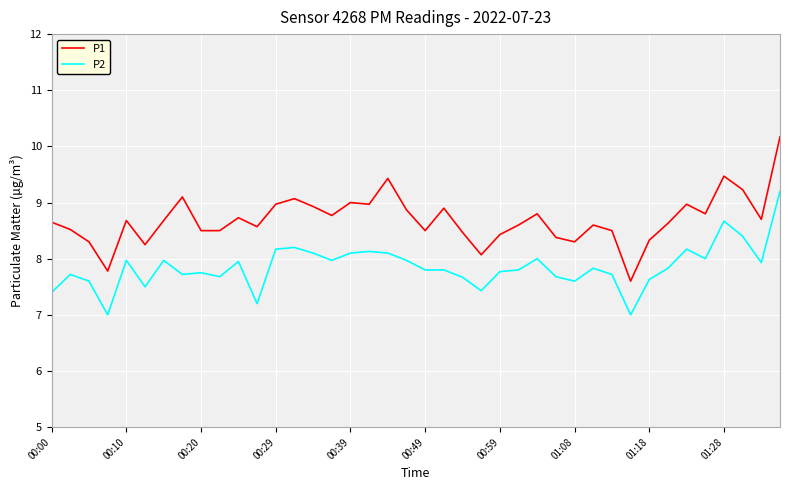

True or false: P2 and P1 intersect in this chart.

False